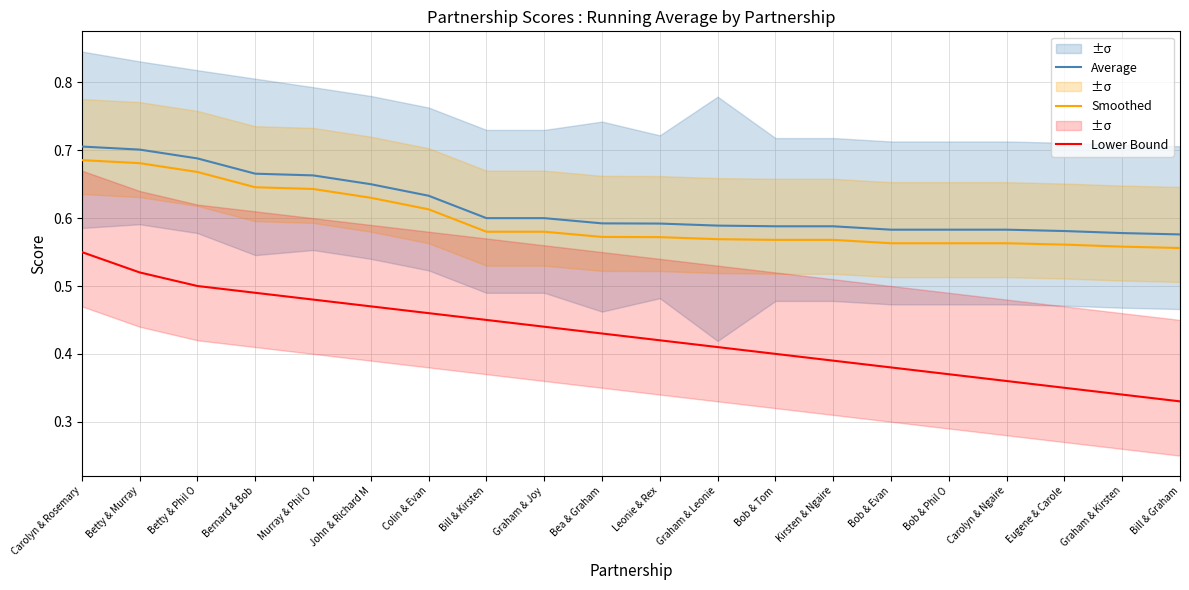

Reading left to right, extract all data points from this chart.

Average: 0.7	0.7	0.7	0.7	0.7	0.7	0.6	0.6	0.6	0.6	0.6	0.6	0.6	0.6	0.6	0.6	0.6	0.6	0.6	0.6
Smoothed: 0.7	0.7	0.7	0.6	0.6	0.6	0.6	0.6	0.6	0.6	0.6	0.6	0.6	0.6	0.6	0.6	0.6	0.6	0.6	0.6
Lower Bound: 0.6	0.5	0.5	0.5	0.5	0.5	0.5	0.5	0.4	0.4	0.4	0.4	0.4	0.4	0.4	0.4	0.4	0.3	0.3	0.3